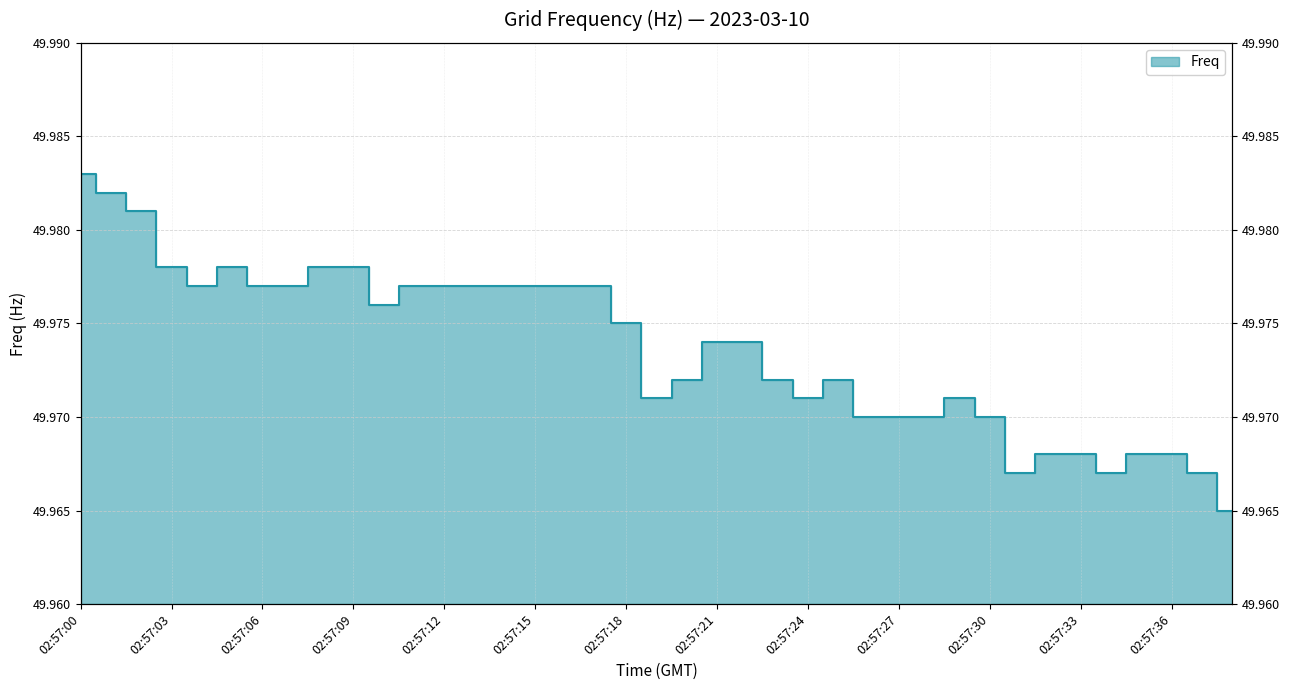

The value at 02:57:21 is 71.1. True or false?

False